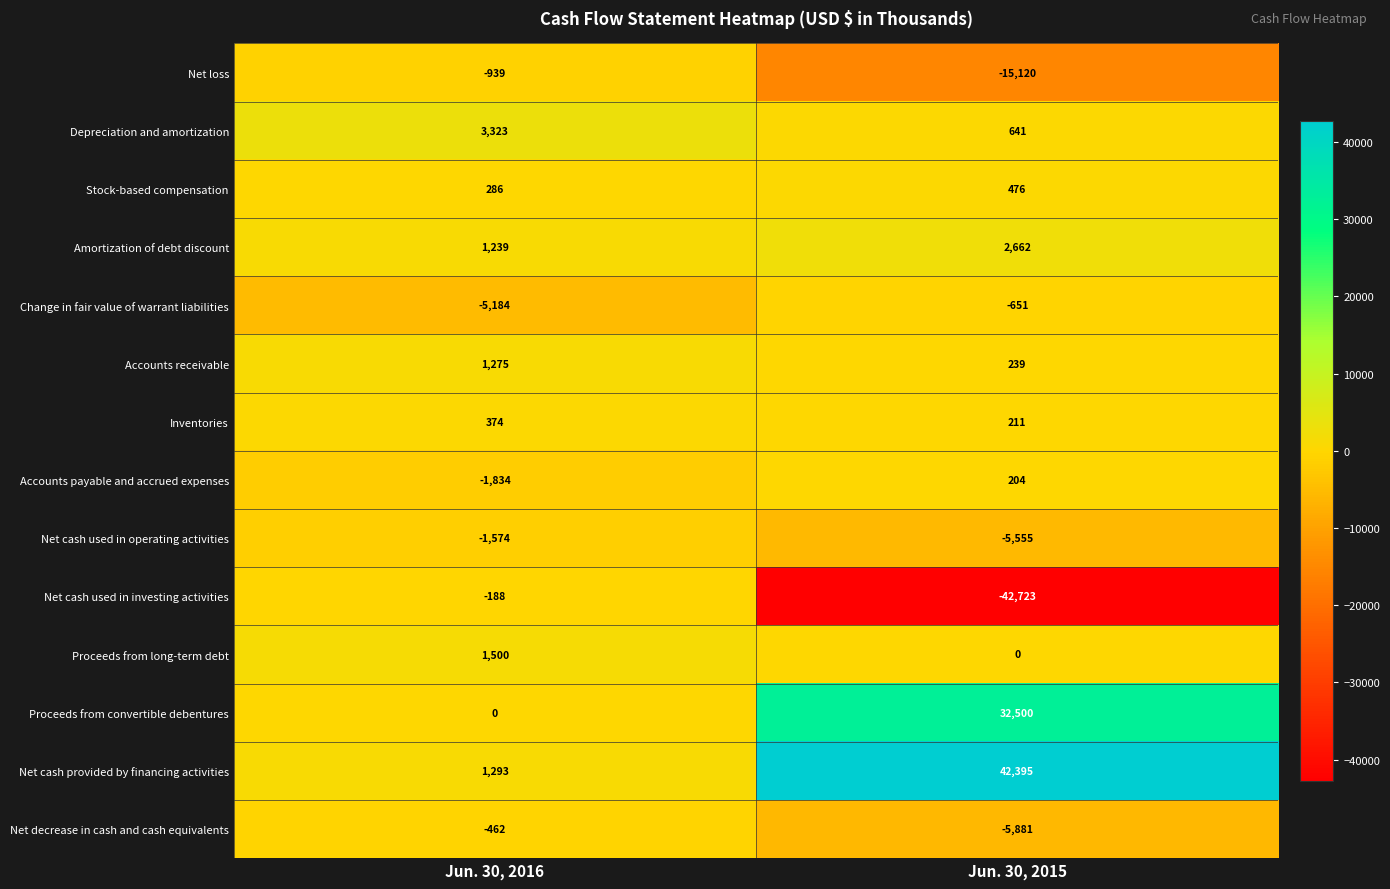

Reading left to right, list all the values displayed in this chart.

Net loss: Jun. 30, 2016=-939	Jun. 30, 2015=-15120
Depreciation and amortization: Jun. 30, 2016=3323	Jun. 30, 2015=641
Stock-based compensation: Jun. 30, 2016=286	Jun. 30, 2015=476
Amortization of debt discount: Jun. 30, 2016=1239	Jun. 30, 2015=2662
Change in fair value of warrant liabilities: Jun. 30, 2016=-5184	Jun. 30, 2015=-651
Accounts receivable: Jun. 30, 2016=1275	Jun. 30, 2015=239
Inventories: Jun. 30, 2016=374	Jun. 30, 2015=211
Accounts payable and accrued expenses: Jun. 30, 2016=-1834	Jun. 30, 2015=204
Net cash used in operating activities: Jun. 30, 2016=-1574	Jun. 30, 2015=-5555
Net cash used in investing activities: Jun. 30, 2016=-188	Jun. 30, 2015=-42723
Proceeds from long-term debt: Jun. 30, 2016=1500	Jun. 30, 2015=0
Proceeds from convertible debentures: Jun. 30, 2016=0	Jun. 30, 2015=32500
Net cash provided by financing activities: Jun. 30, 2016=1293	Jun. 30, 2015=42395
Net decrease in cash and cash equivalents: Jun. 30, 2016=-462	Jun. 30, 2015=-5881